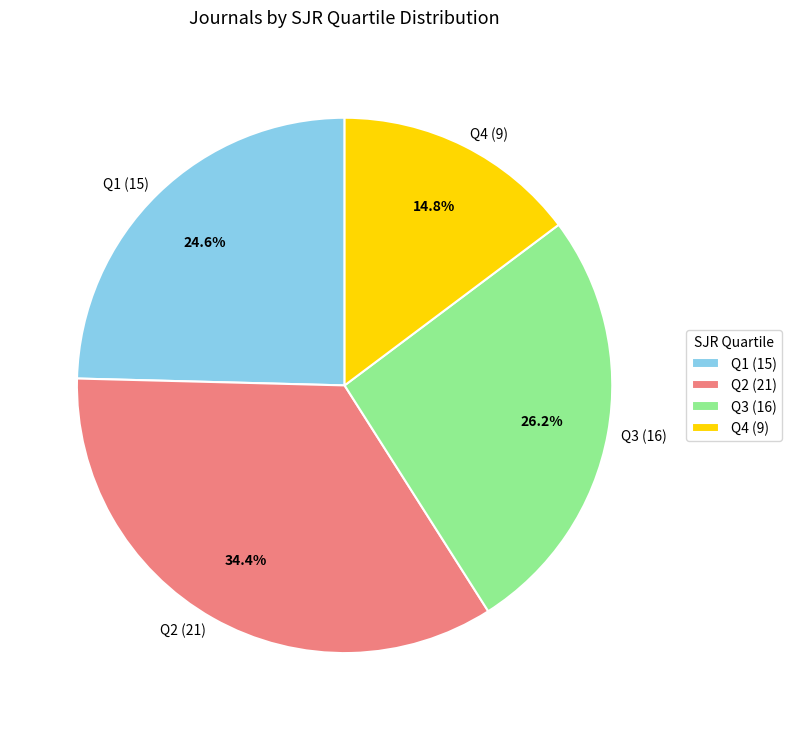

How much of the chart is everything except Q3?

73.8%